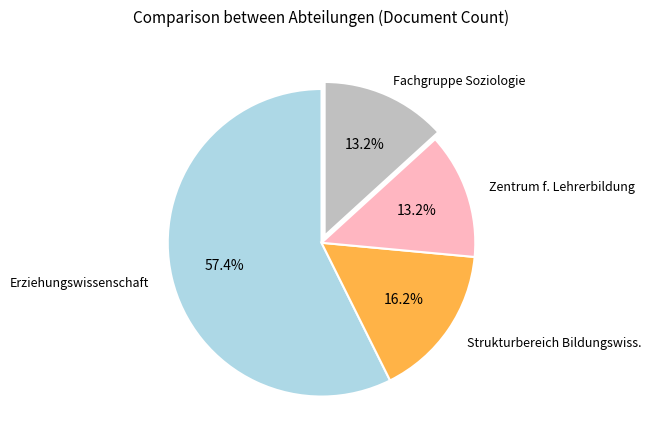

How many slices are in this pie chart?

4